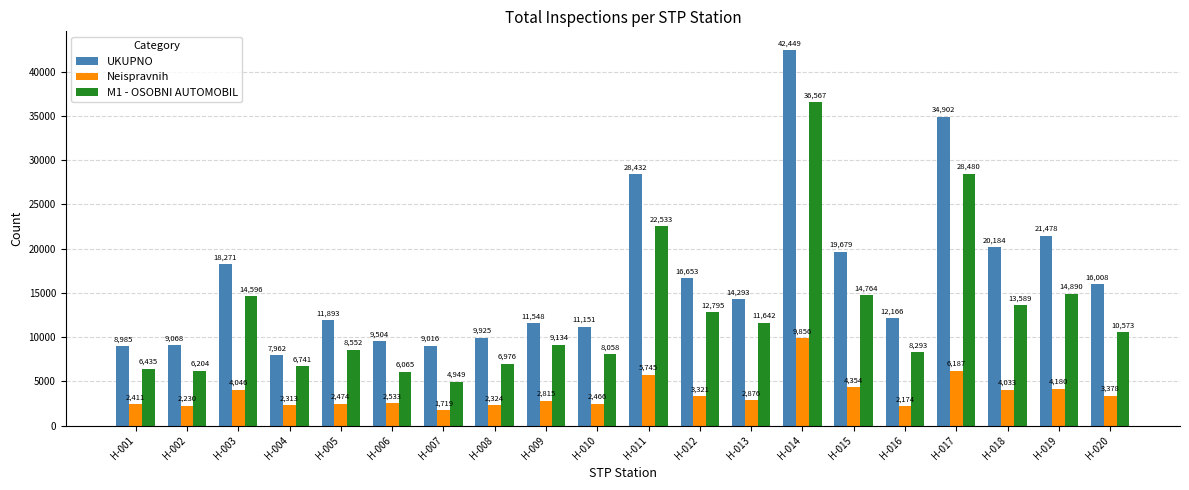

Which label corresponds to the largest value in the chart?

H-014